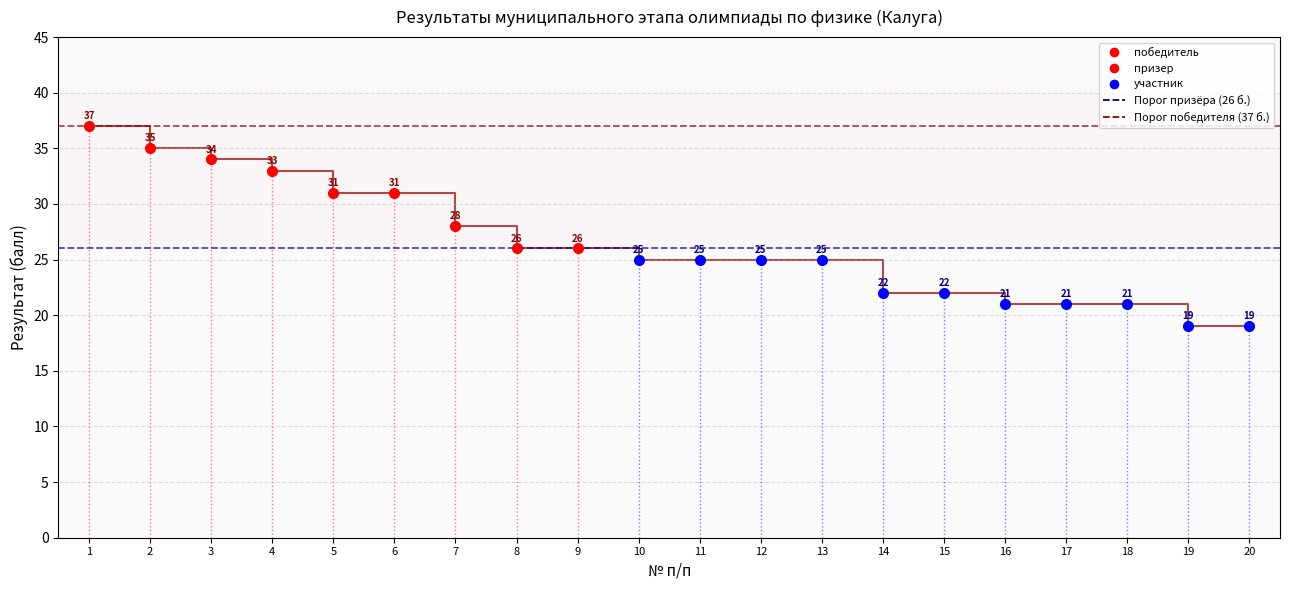

What is the sum of the Порог призёра (26) values at 1 and 2?

52